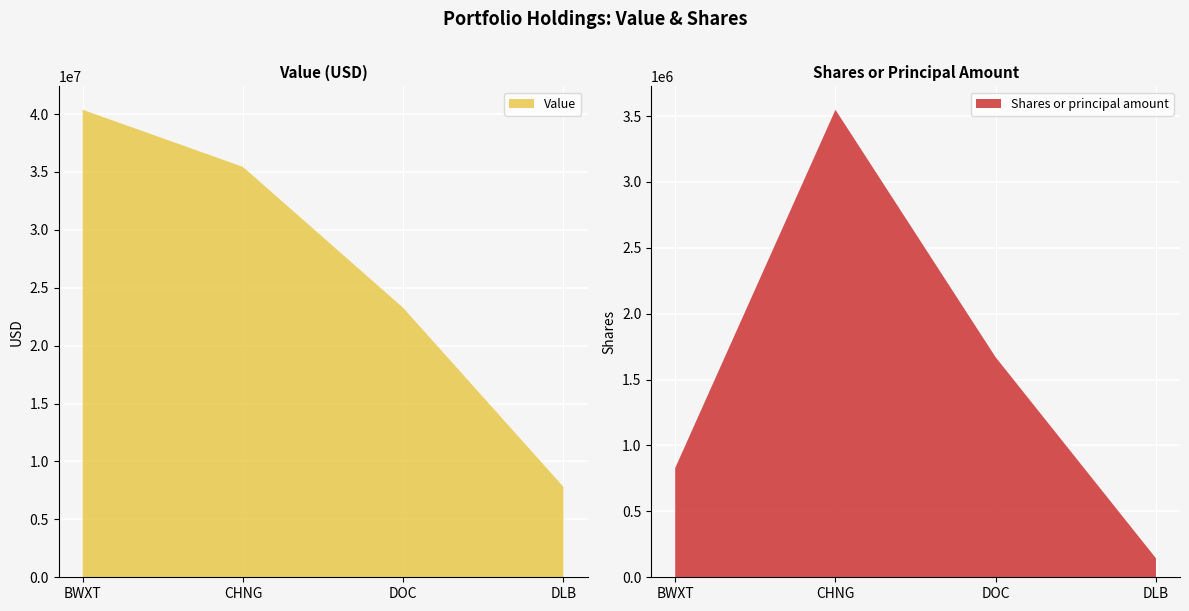

Reading left to right, transcribe all the data shown in this chart.

Value: BWXT=40374000	CHNG=35440000	DOC=23266000	DLB=7810000
Shares or principal amount: BWXT=828860	CHNG=3547519	DOC=1669040	DLB=144068